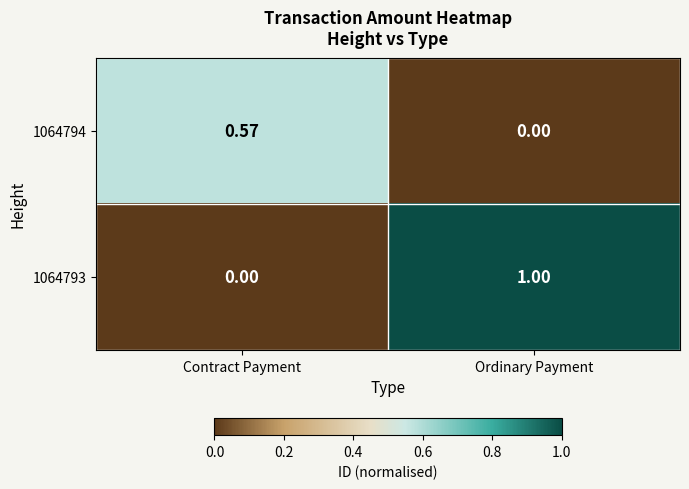

At Ordinary Payment, list the series in order from smallest to largest.

1064794, 1064793